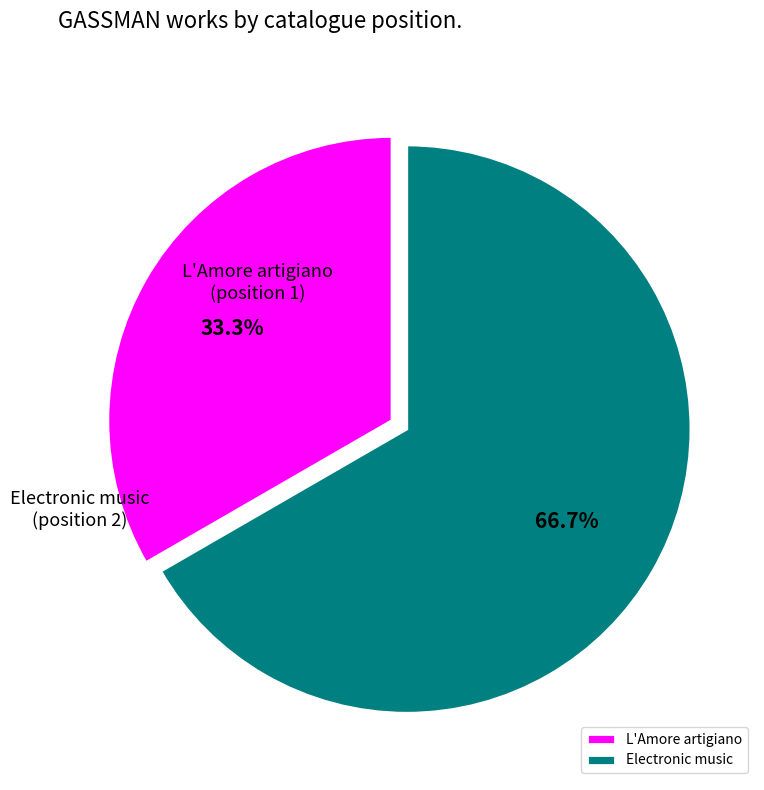

True or false: L'Amore artigiano accounts for 33% of the total.

True